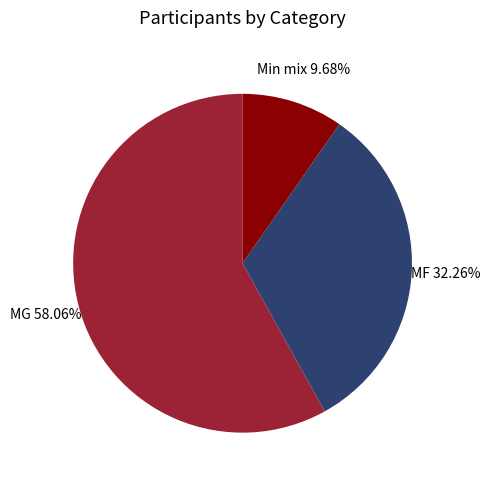

To the nearest percent, what is the difference between the largest and smallest slice percentages?

48%